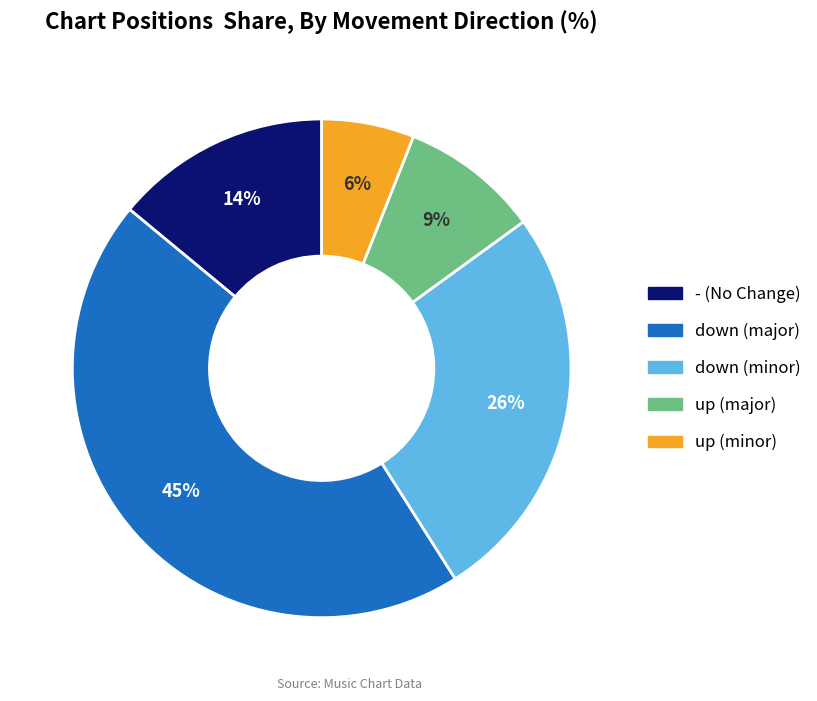

Does any single category account for the majority?

No